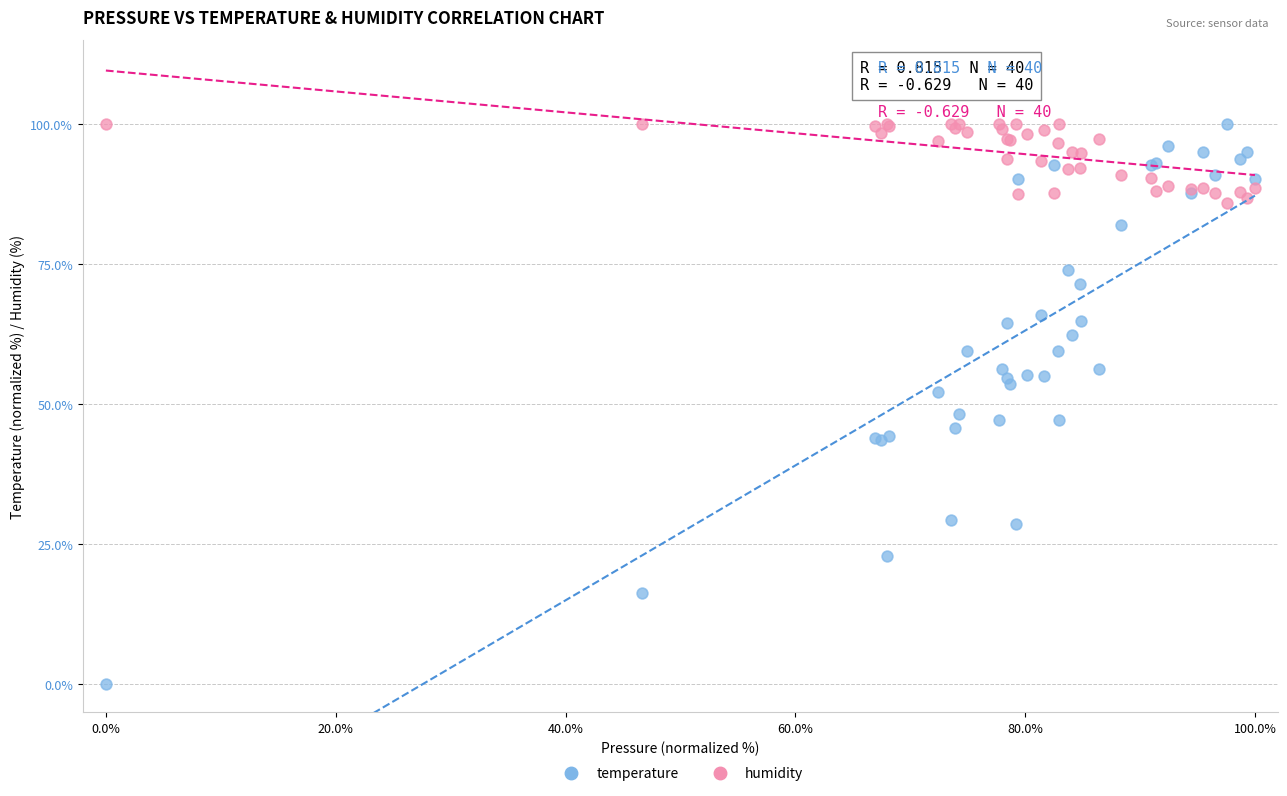

Which series has the widest spread of Y values?

temperature